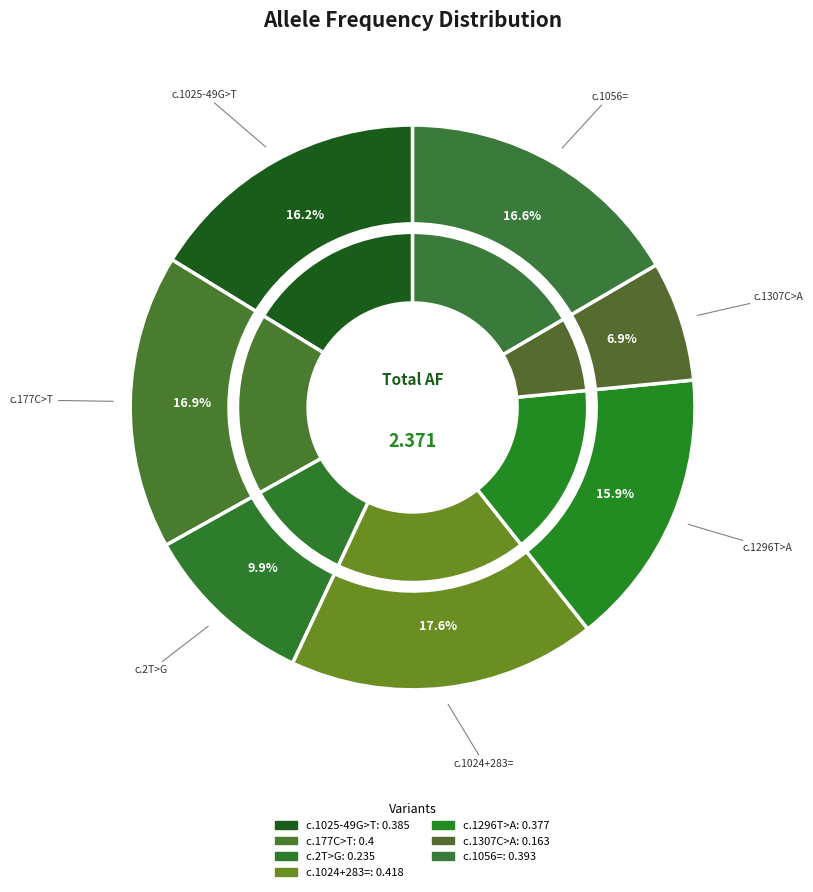

How many segments does this pie chart have?

7